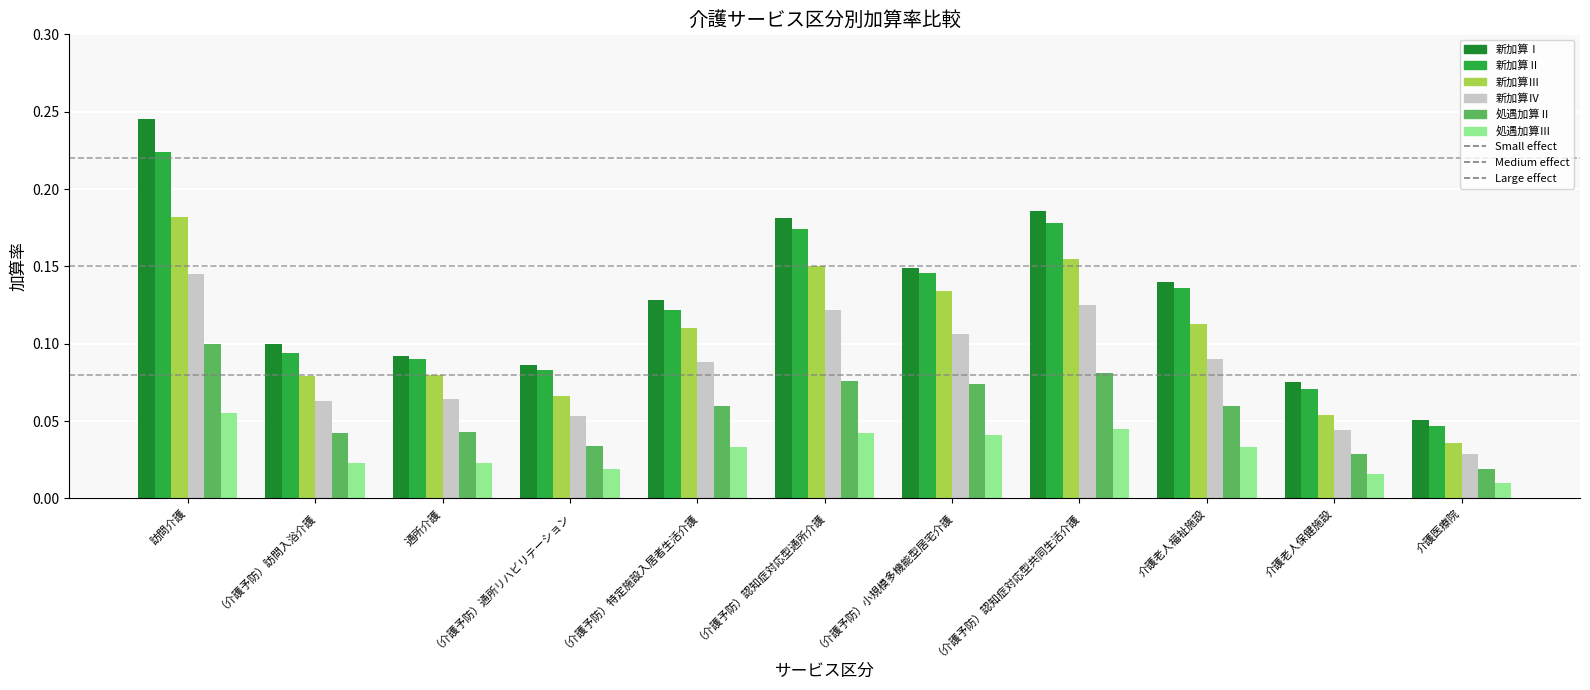

Rank the series at （介護予防）小規模多機能型居宅介護 from highest to lowest value.

新加算Ⅰ, 新加算Ⅱ, 新加算Ⅲ, 新加算Ⅳ, 処遇加算Ⅱ, 処遇加算Ⅲ